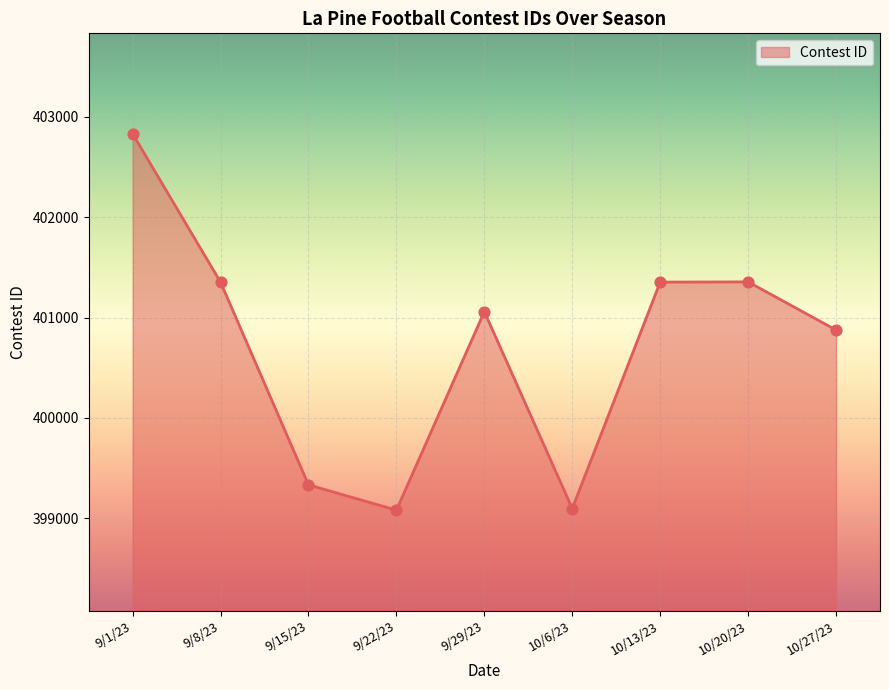

Approximately how many times larger is the value at 9/29/23 compared to 9/15/23?

1.0